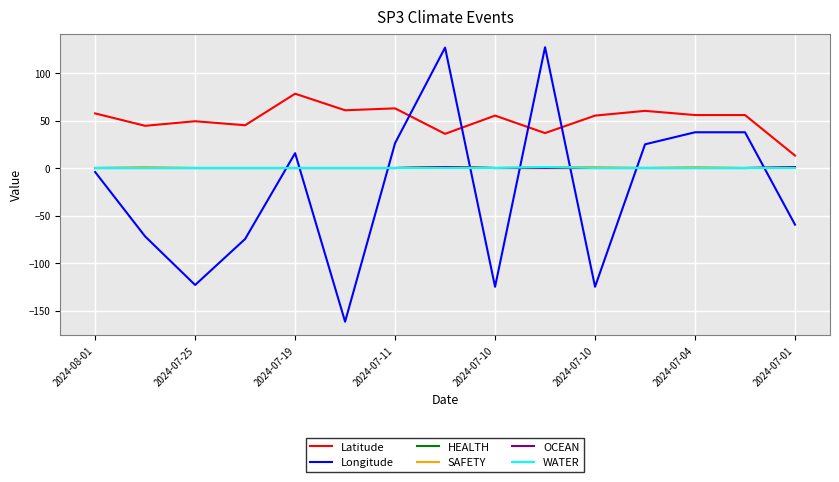

True or false: OCEAN and Latitude intersect in this chart.

False